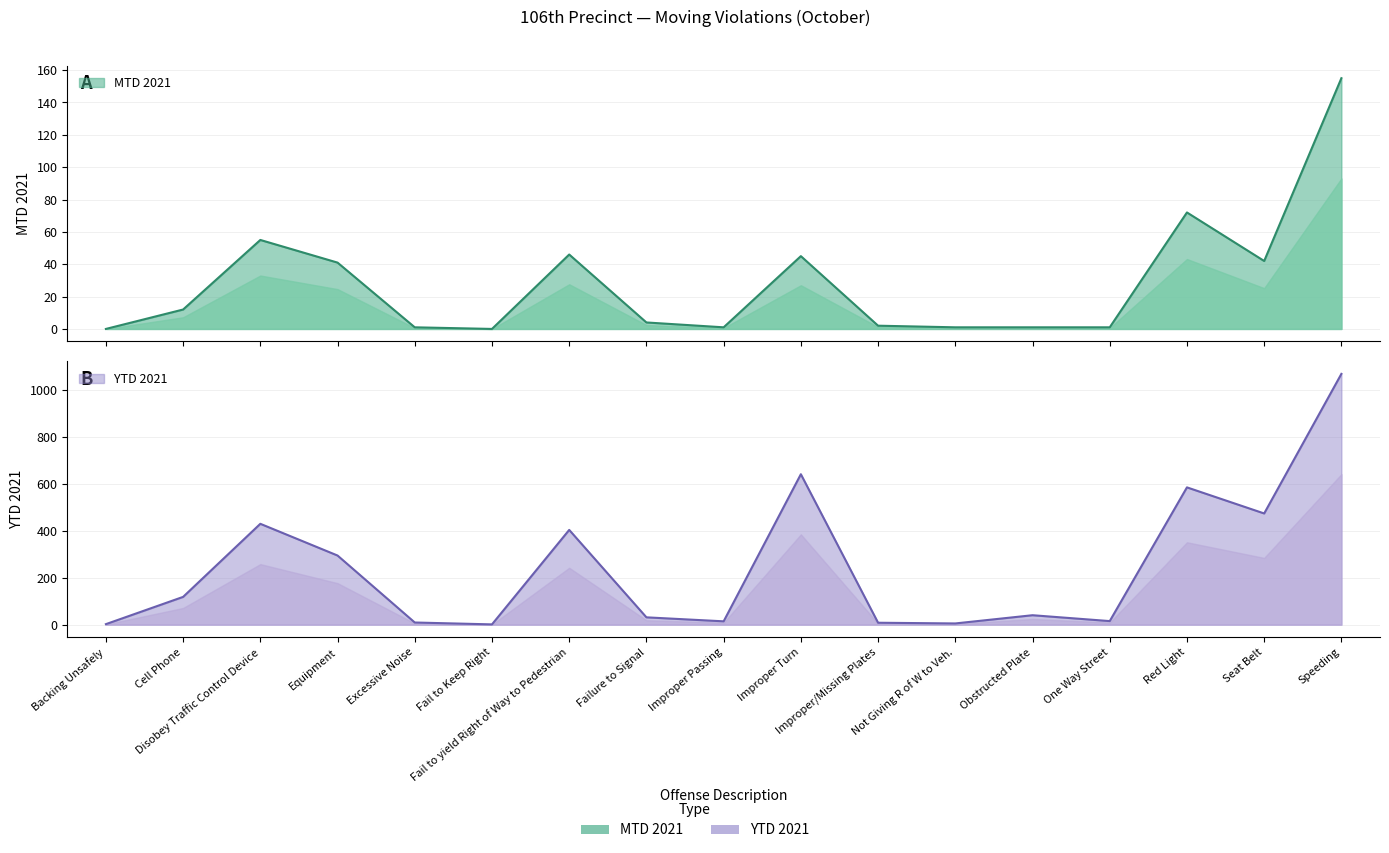

Which series has the largest total across all categories?

YTD 2021